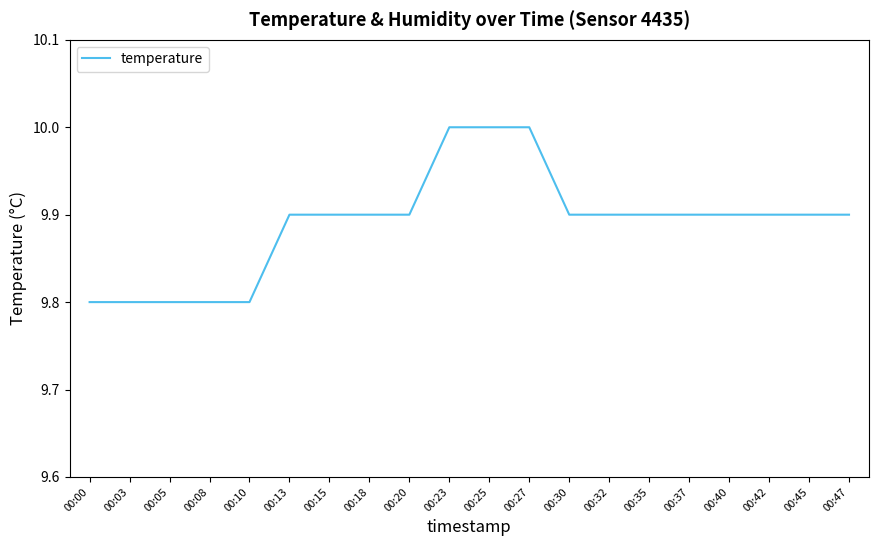

What is the approximate value at 00:30?

9.9